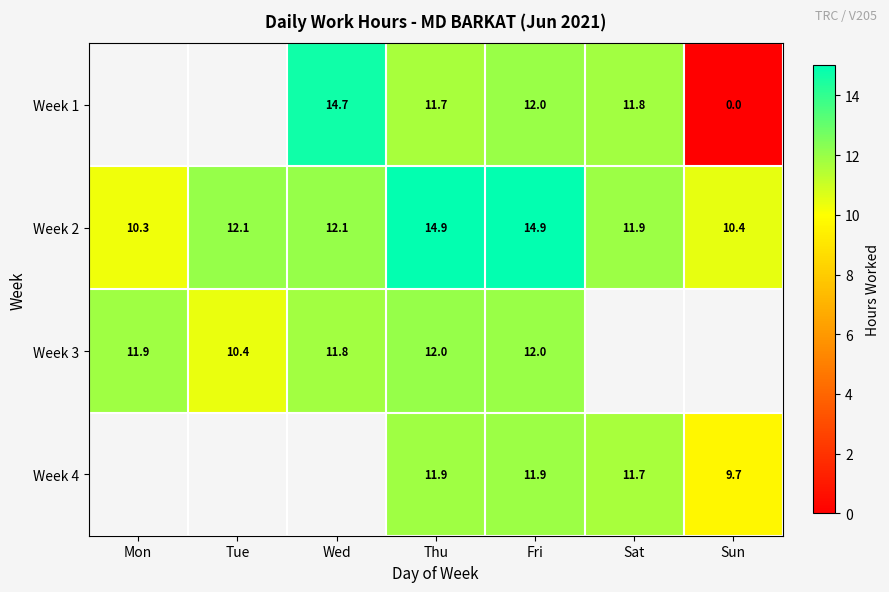

True or false: Week 3 has a value of 6.3 at Tue.

False